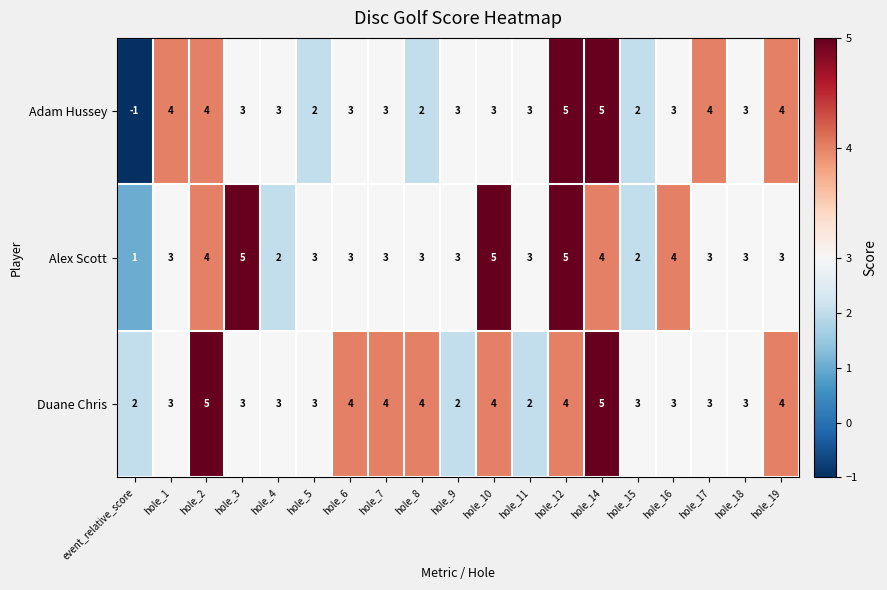

Rank the series by their average value, from highest to lowest.

Duane Chris, Alex Scott, Adam Hussey